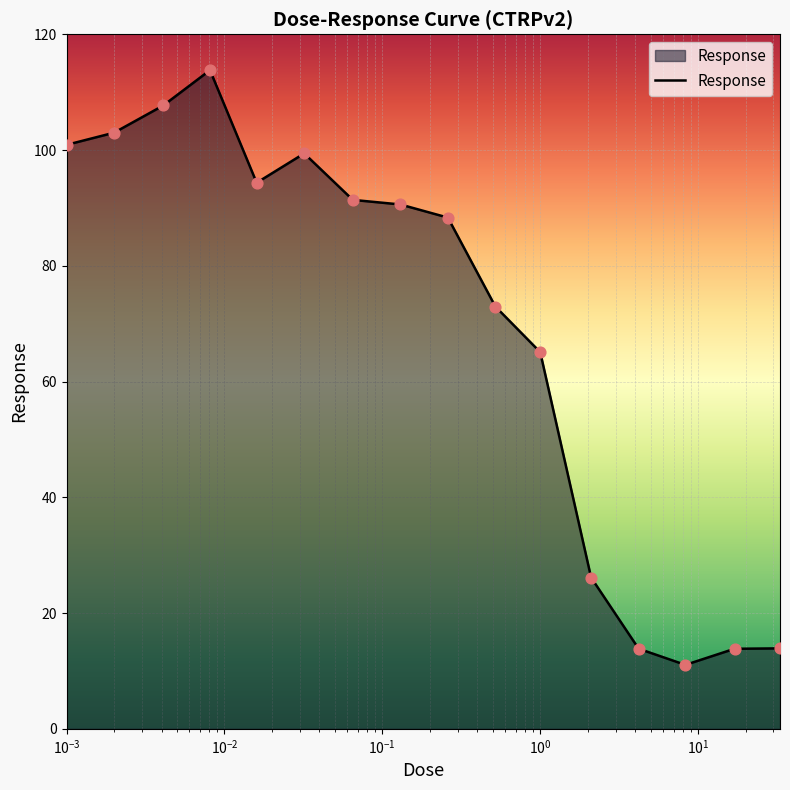

What is the maximum value shown in the chart?

113.8